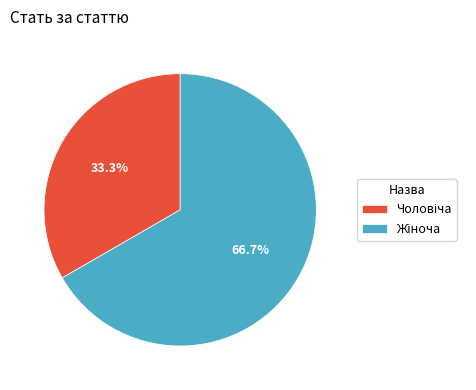

Is there a majority slice in this chart?

Yes